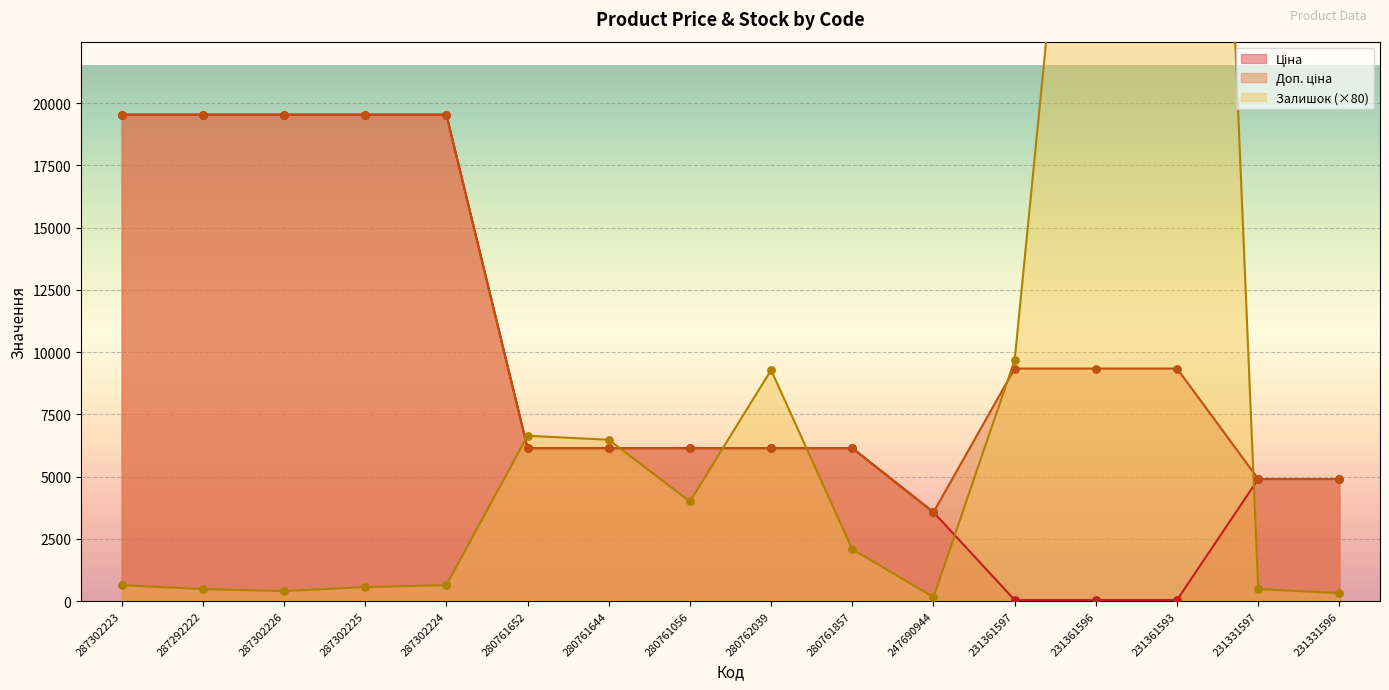

Which series has the largest total across all categories?

Доп. ціна